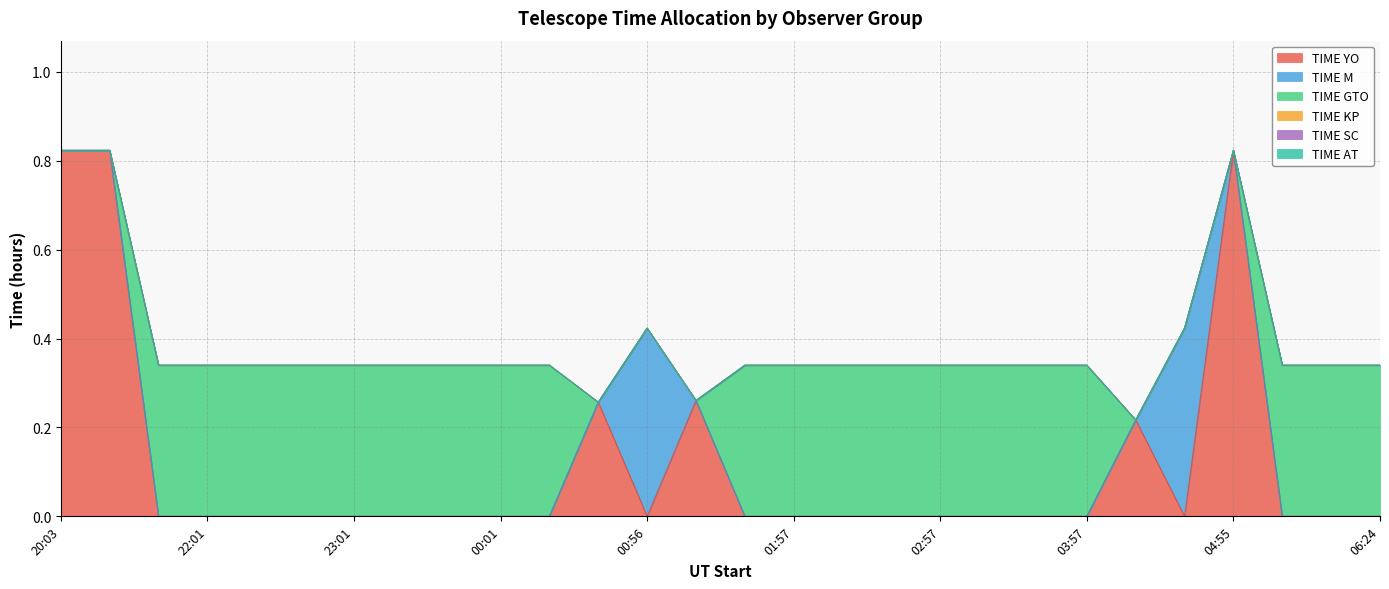

Which category has the highest value in the TIME AT series?

20:03